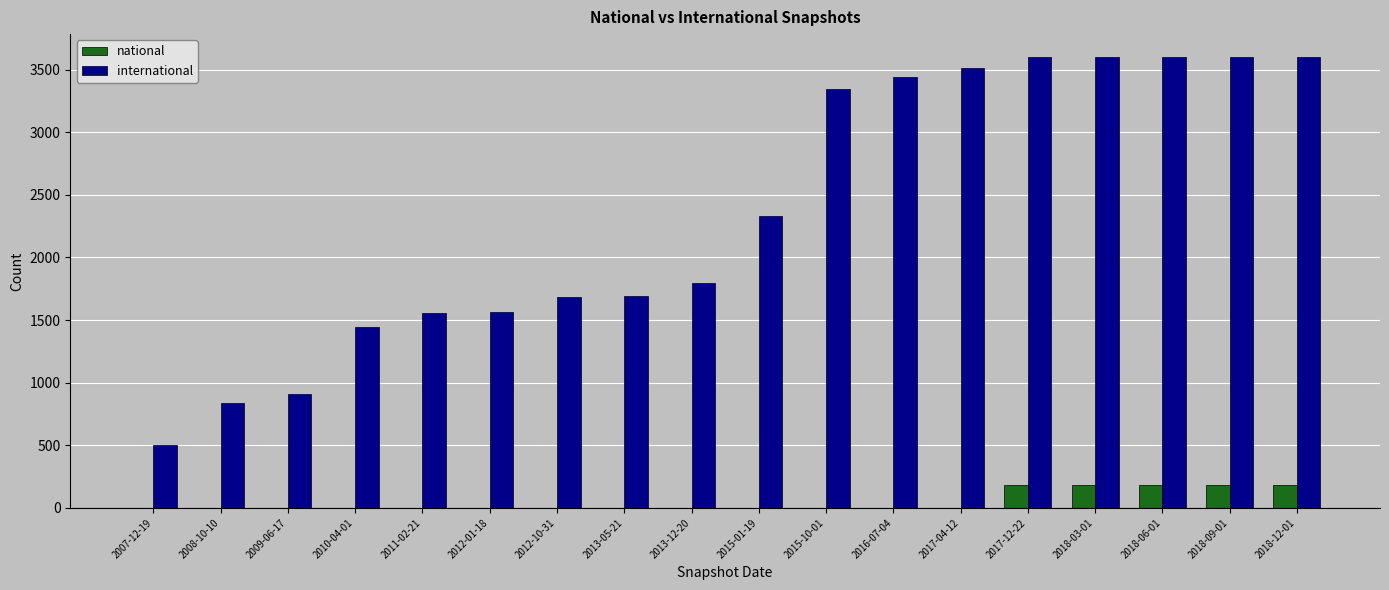

Are the bars grouped side by side (vs. stacked)?

Yes